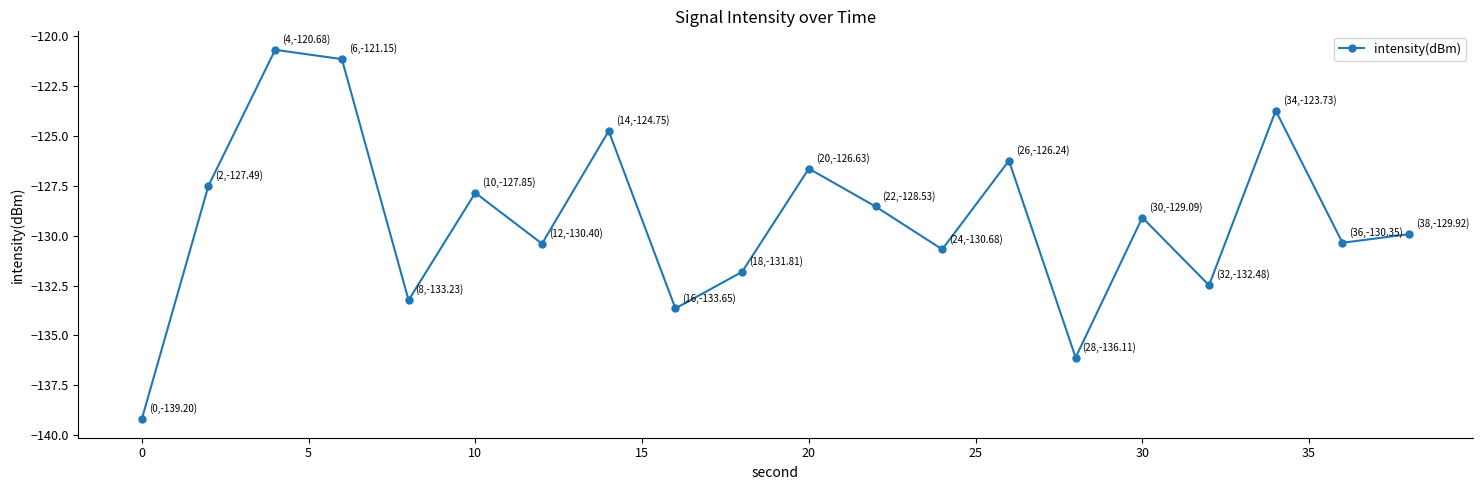

What is the value of the 13th point from the left?

-130.7